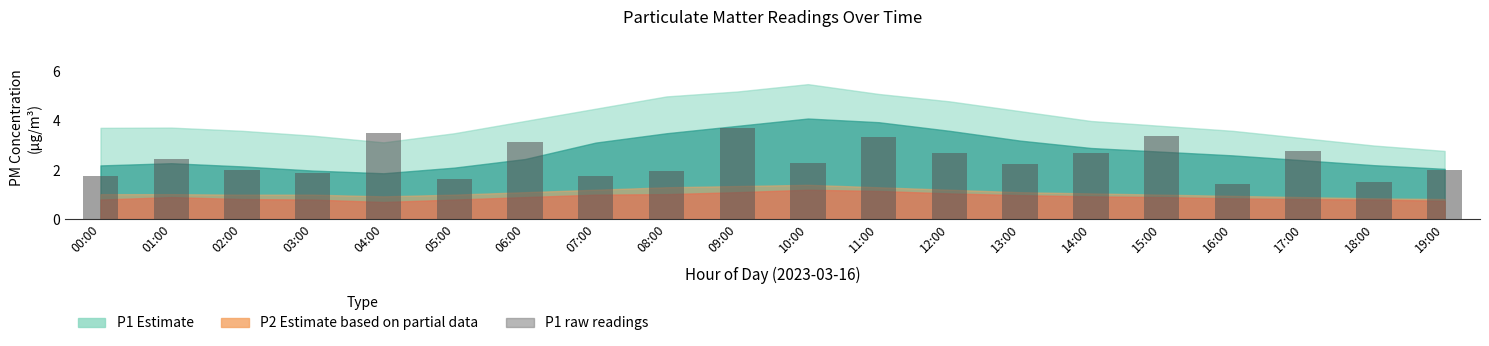

What is the change in value from 03:00 to 04:00?

+1.6